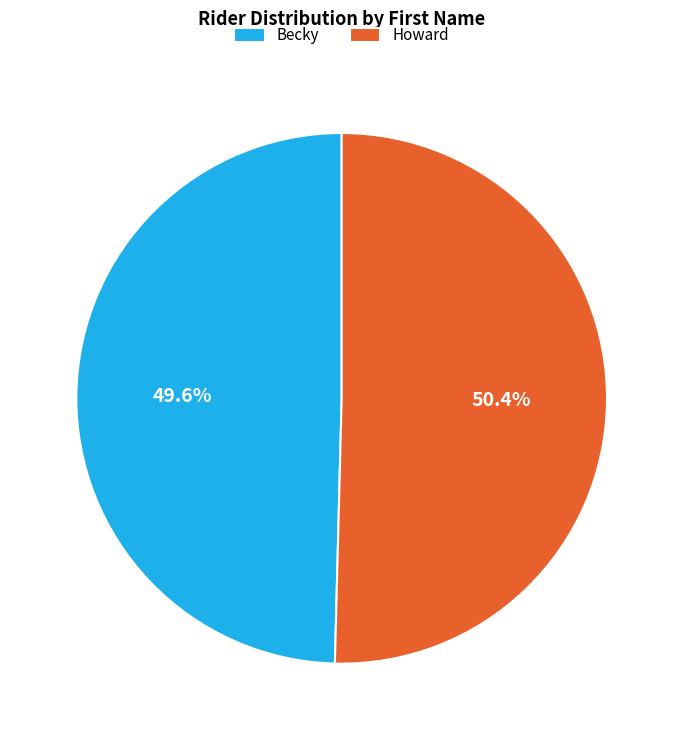

Between Becky and Howard, which is larger?

Howard